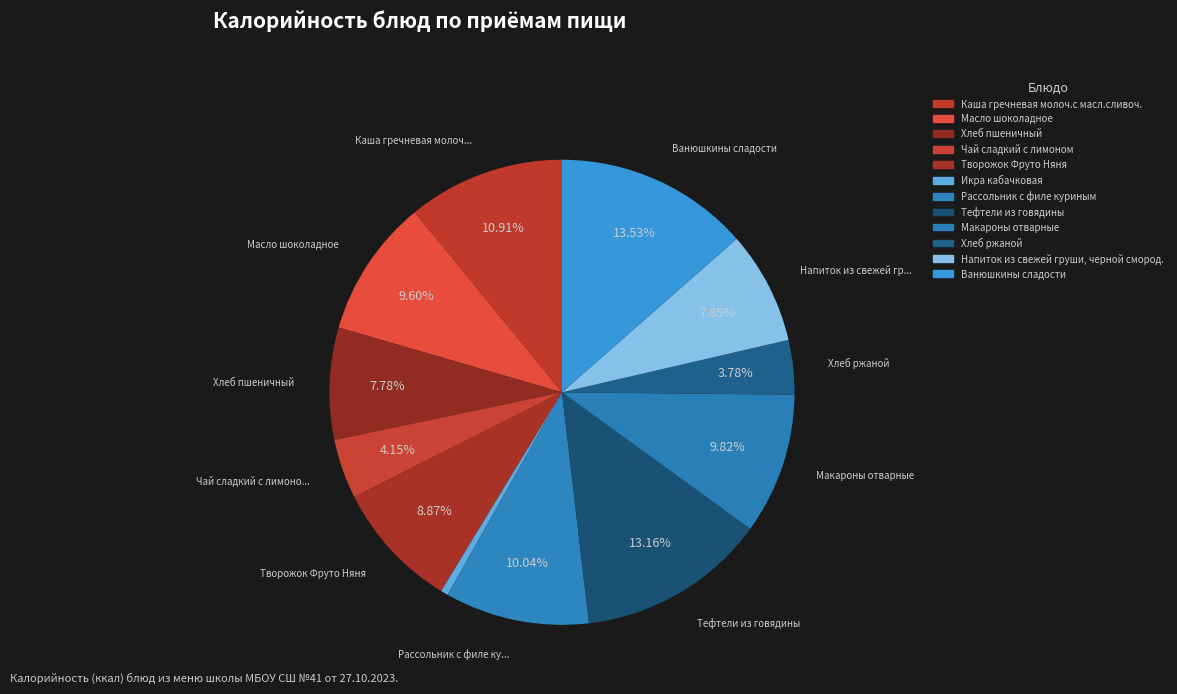

Is there a majority slice in this chart?

No